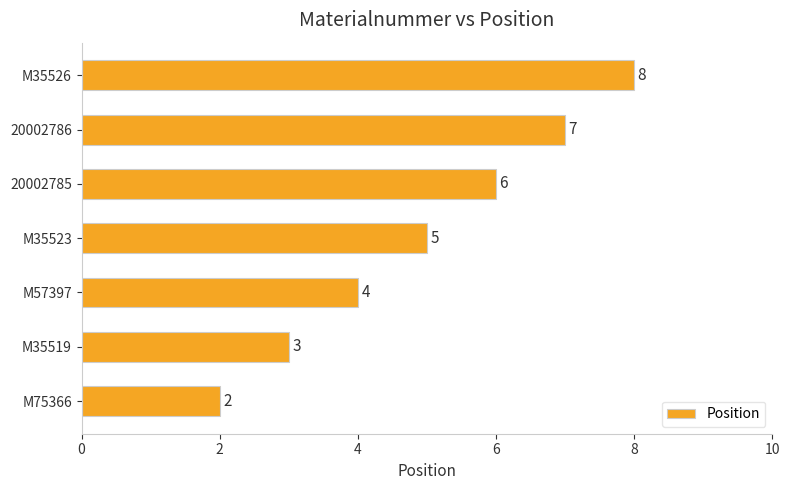

What value does the data have at M35523?

5